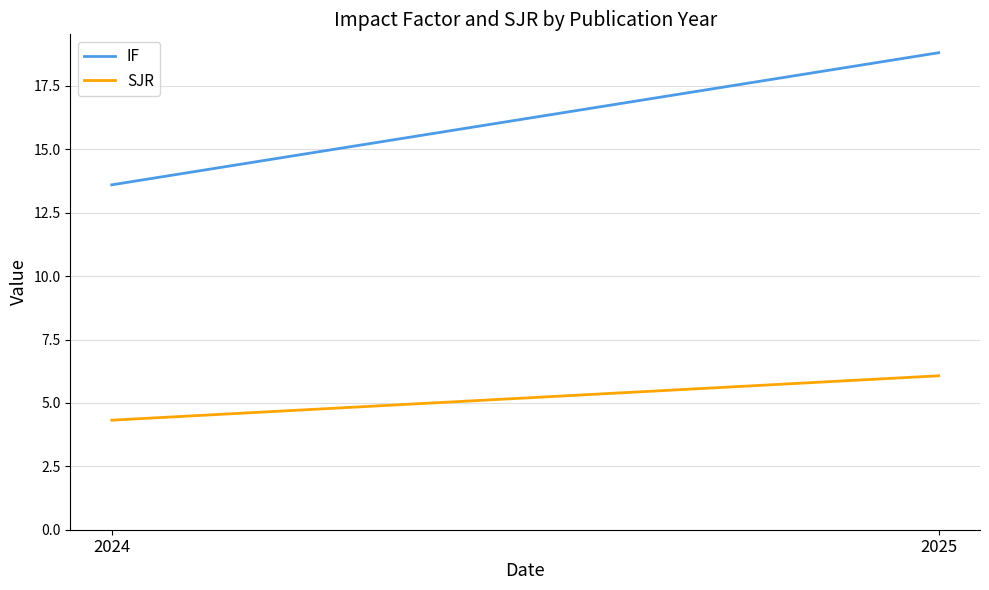

Read the IF value at 2024.

13.6